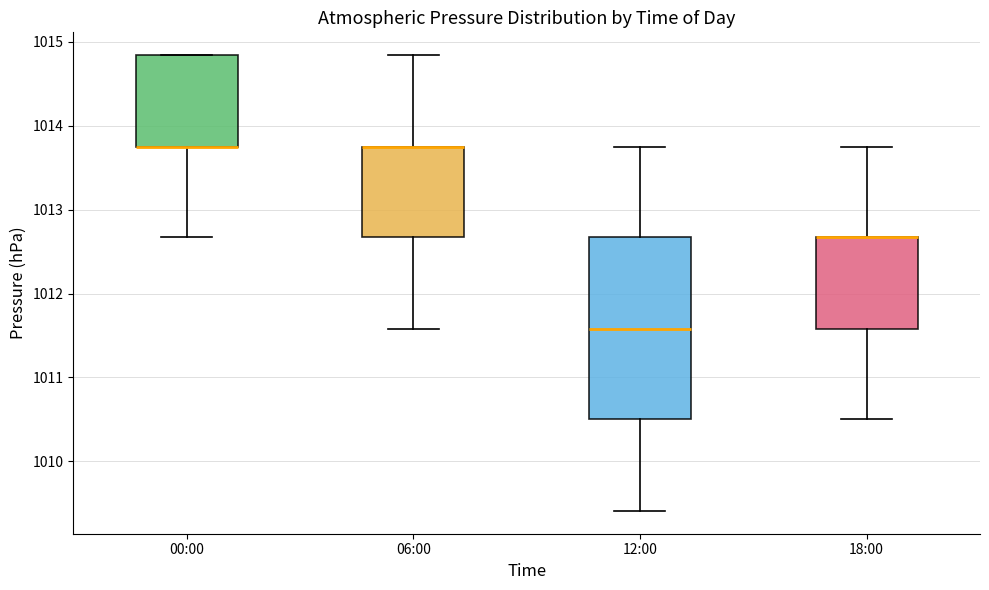

Reading left to right, transcribe this box plot: for each box, give where its median line is, the range the box spans, and where its two whiskers end, as read against the y-axis. The values are not printed on the chart, so give them approximately, as read against the axis.

00:00: median 1013.8 (drawn on the box's lower edge), box 1013.8 to 1014.8, whiskers 1012.7 to 1014.8
06:00: median 1013.8 (drawn on the box's upper edge), box 1012.7 to 1013.8, whiskers 1011.6 to 1014.8
12:00: median 1011.6, box 1010.5 to 1012.7, whiskers 1009.4 to 1013.8
18:00: median 1012.7 (drawn on the box's upper edge), box 1011.6 to 1012.7, whiskers 1010.5 to 1013.8